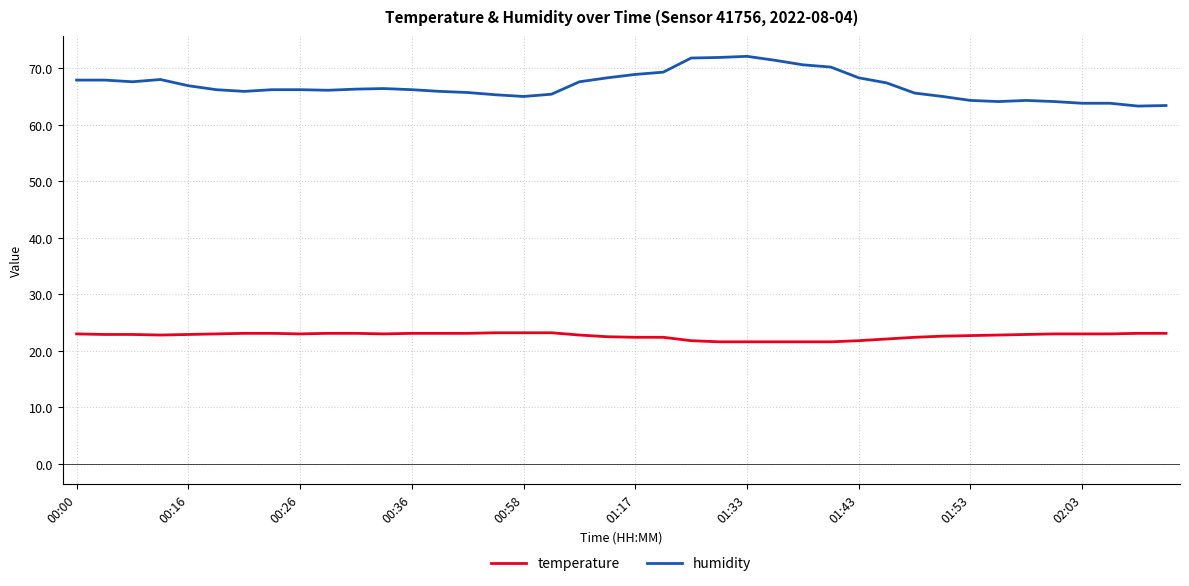

Which series has the largest total across all categories?

humidity